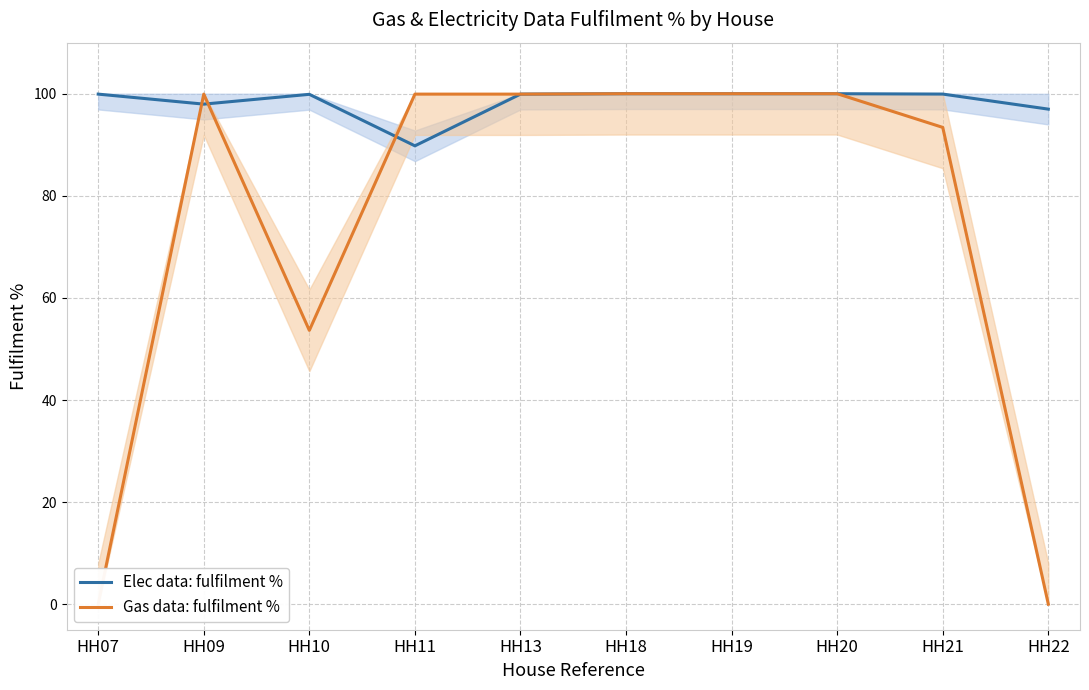

Reading left to right, transcribe all the data shown in this chart.

Elec data: fulfilment %: HH07=99.9	HH09=98.0	HH10=99.9	HH11=89.8	HH13=99.9	HH18=100.0	HH19=100.0	HH20=100.0	HH21=99.9	HH22=97.0
Gas data: fulfilment %: HH07=0.0	HH09=99.9	HH10=53.6	HH11=99.9	HH13=99.9	HH18=100.0	HH19=100.0	HH20=100.0	HH21=93.4	HH22=0.0